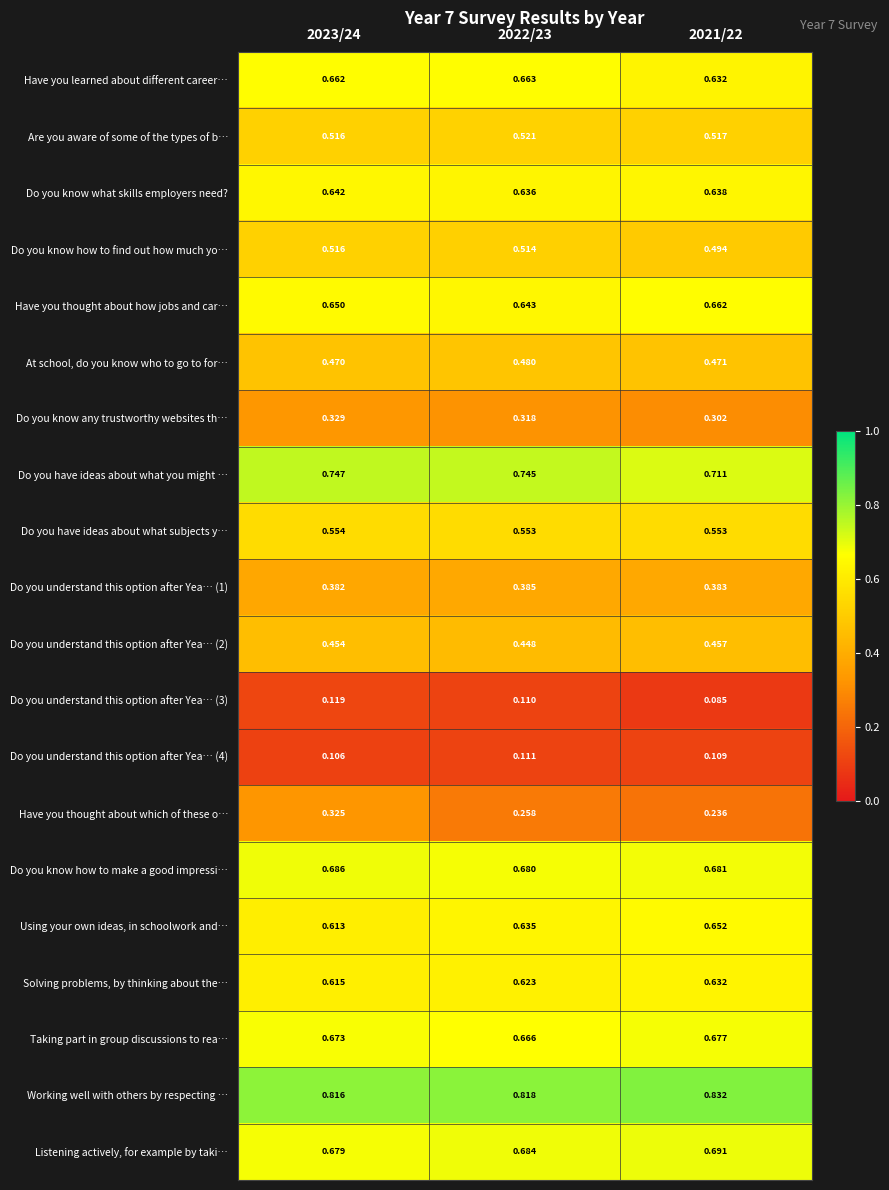

Which series changed the most between 2022/23 and 2021/22?

Do you have ideas about what you might …